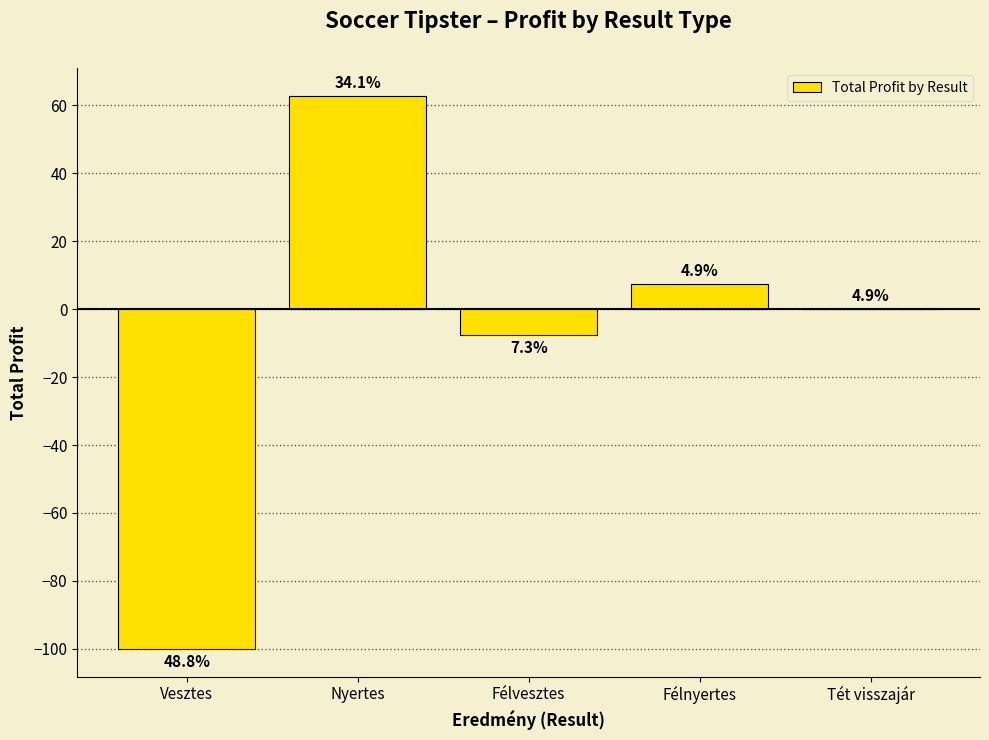

How many distinct data groups are displayed?

1